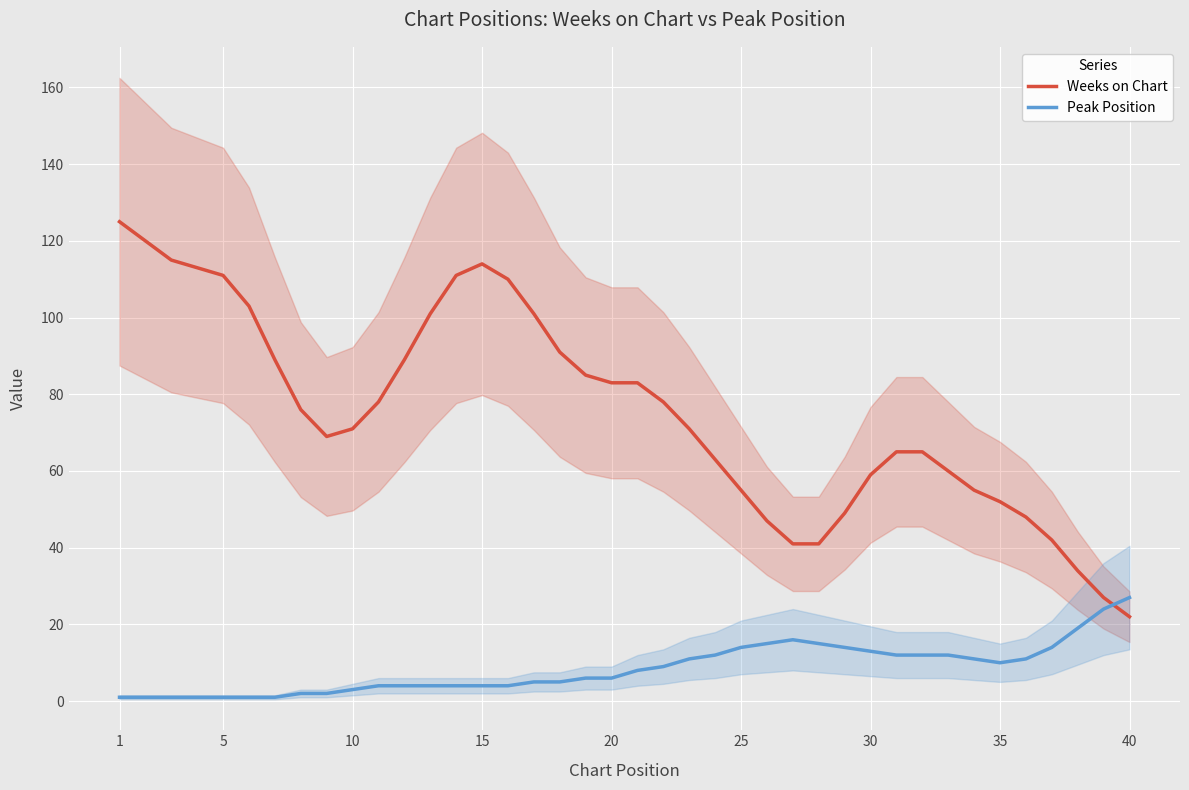

After their last crossing, which series has the higher values: Weeks on Chart or Peak Position?

Peak Position